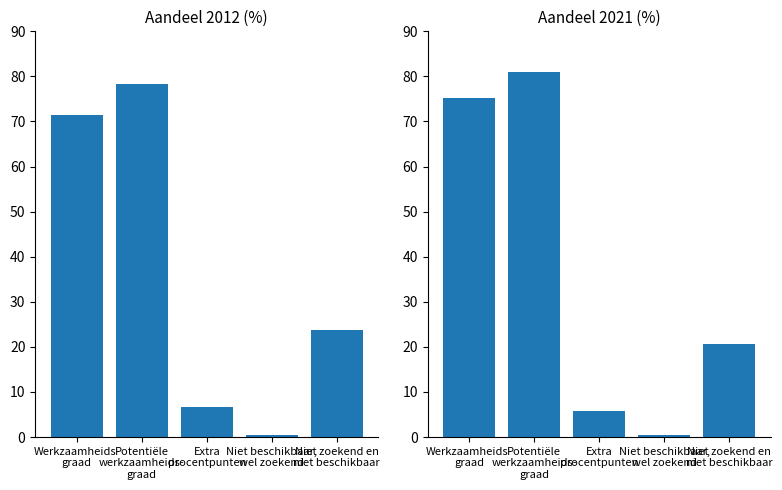

Which series has the largest total across all categories?

Aandeel 2021